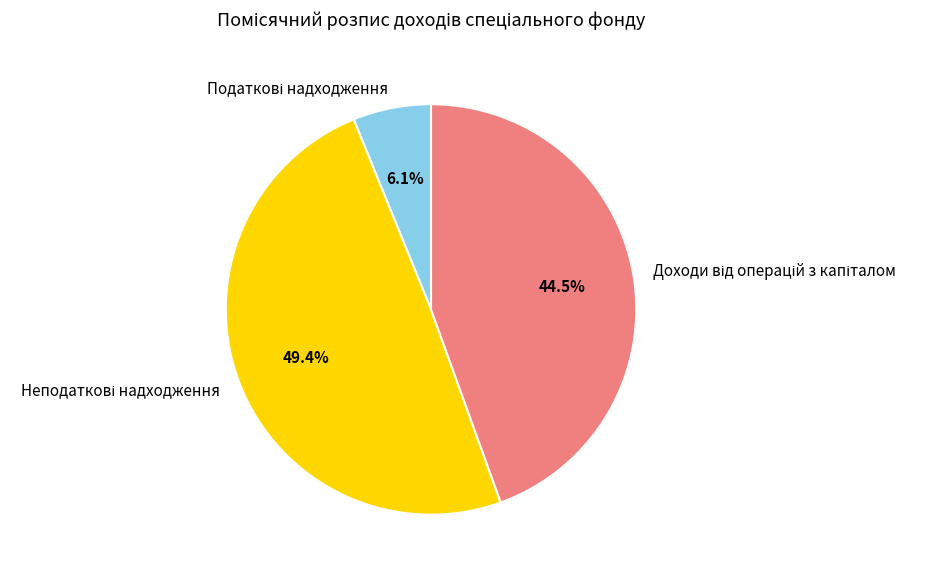

Does any single category account for the majority?

No